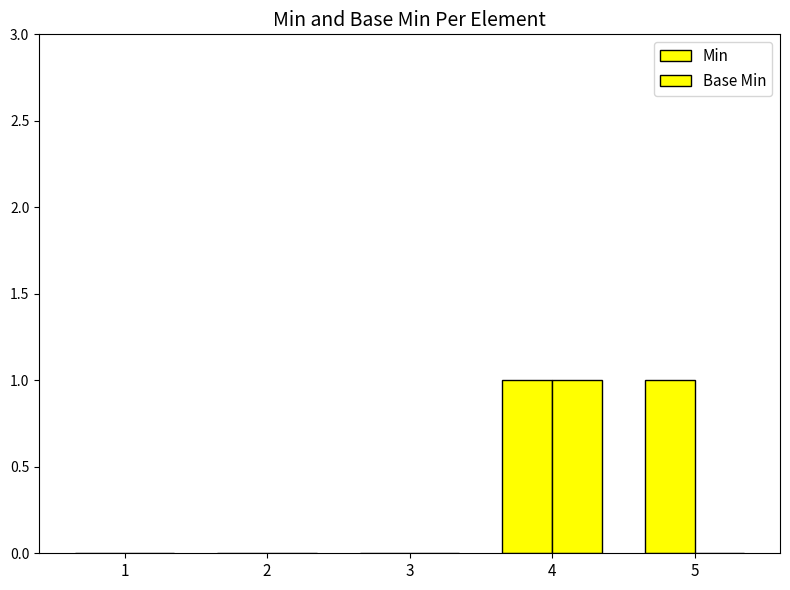

What is the difference between the Min values at 3 and 4?

1